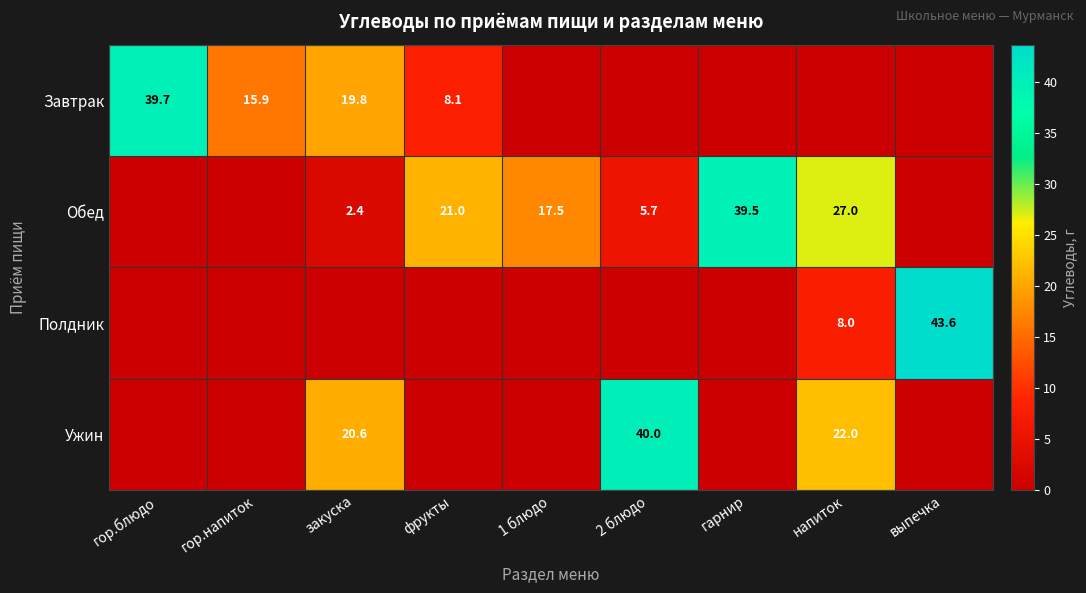

What is the spread (max minus min) of values at фрукты?

21.0